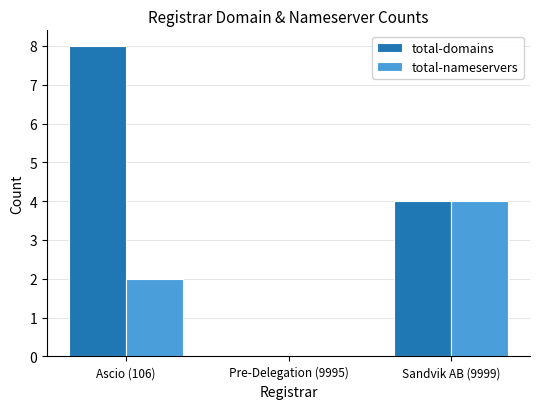

Which series has the largest range (max minus min)?

total-domains